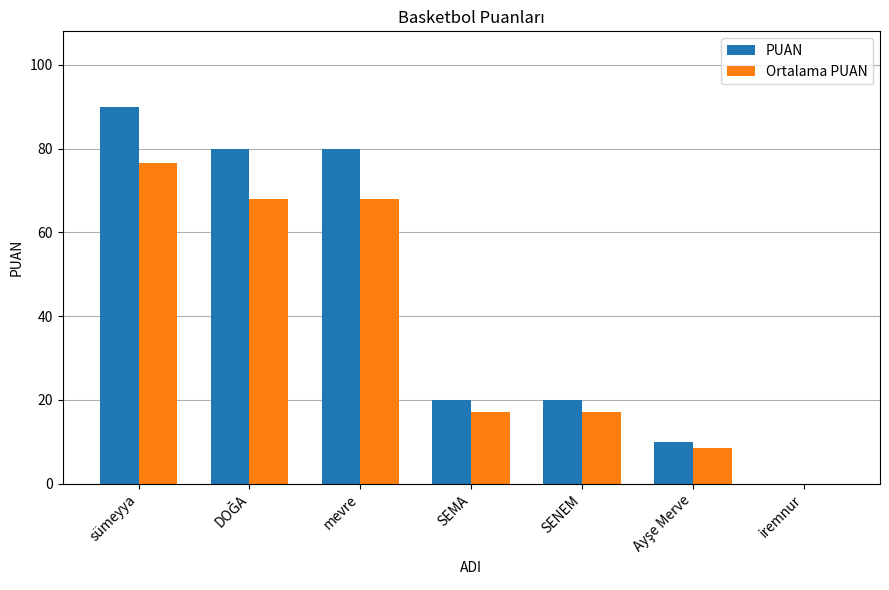

Is it true that Ortalama PUAN equals 17.0 at SENEM?

True